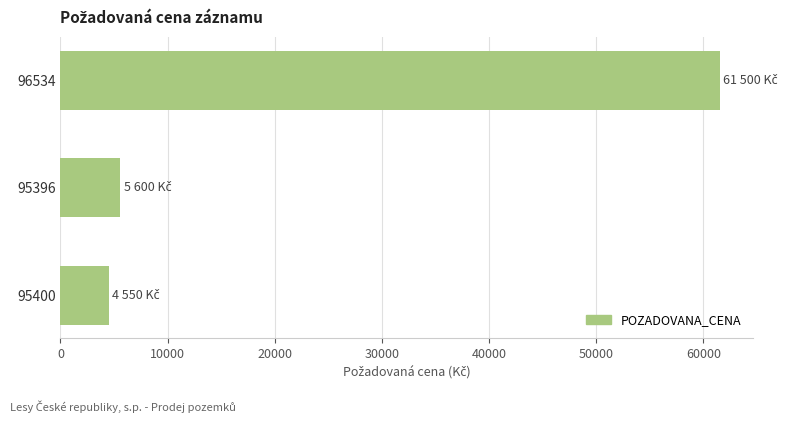

What is the label of the 3rd bar from the top?

95400